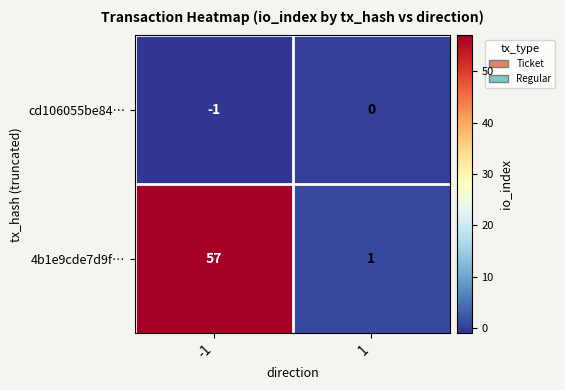

What is the highest value of the 4b1e9cde7d9f… series?

57